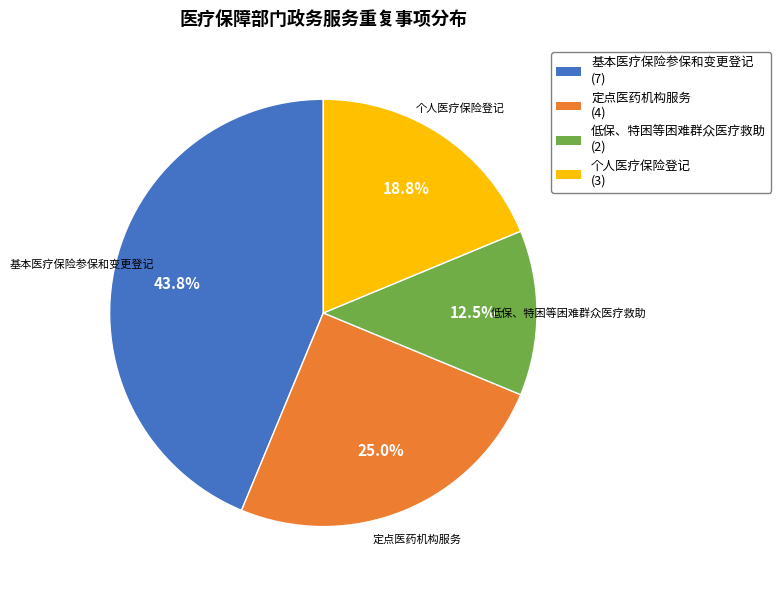

The 定点医药机构服务 slice represents 25% of the pie. True or false?

True